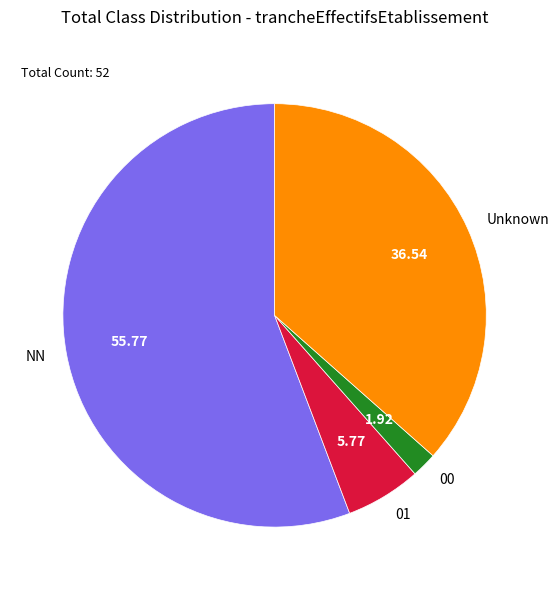

Between 00 and NN, which is larger?

NN